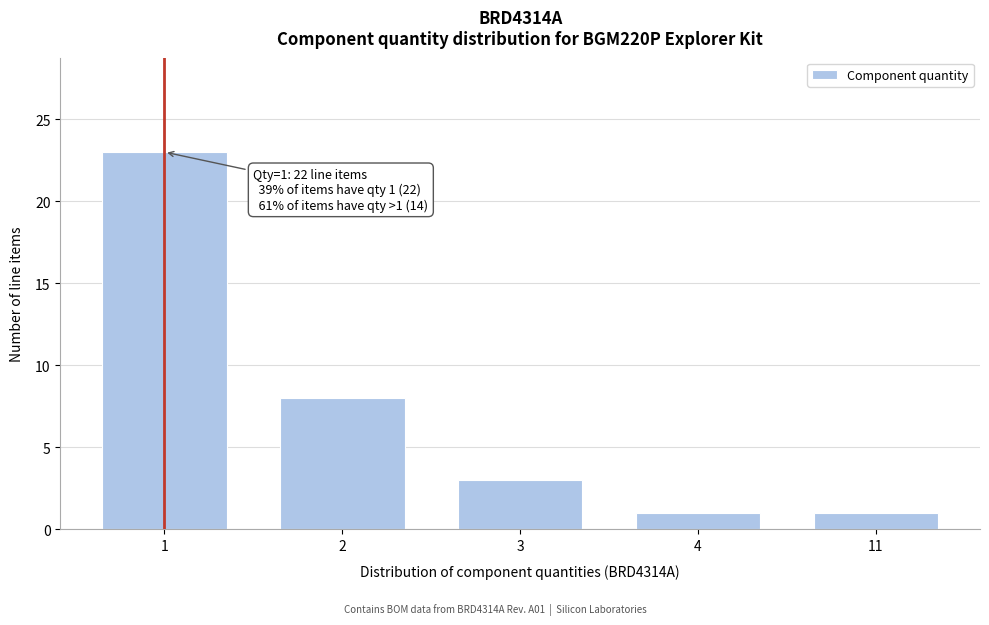

Reading left to right, extract all data points from this chart.

23	8	3	1	1